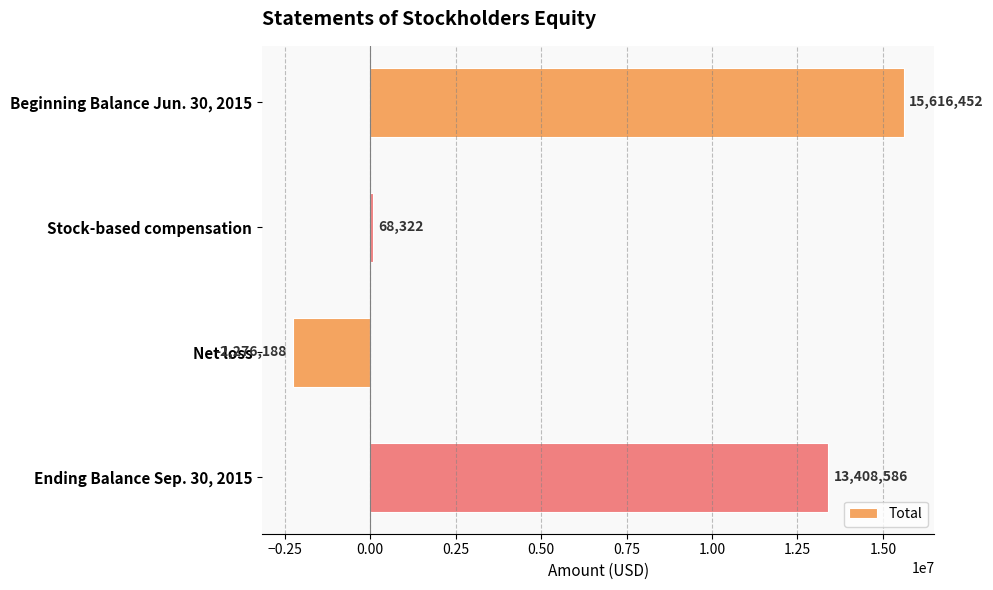

Where is the data nearest to the value 6670132?

Stock-based compensation